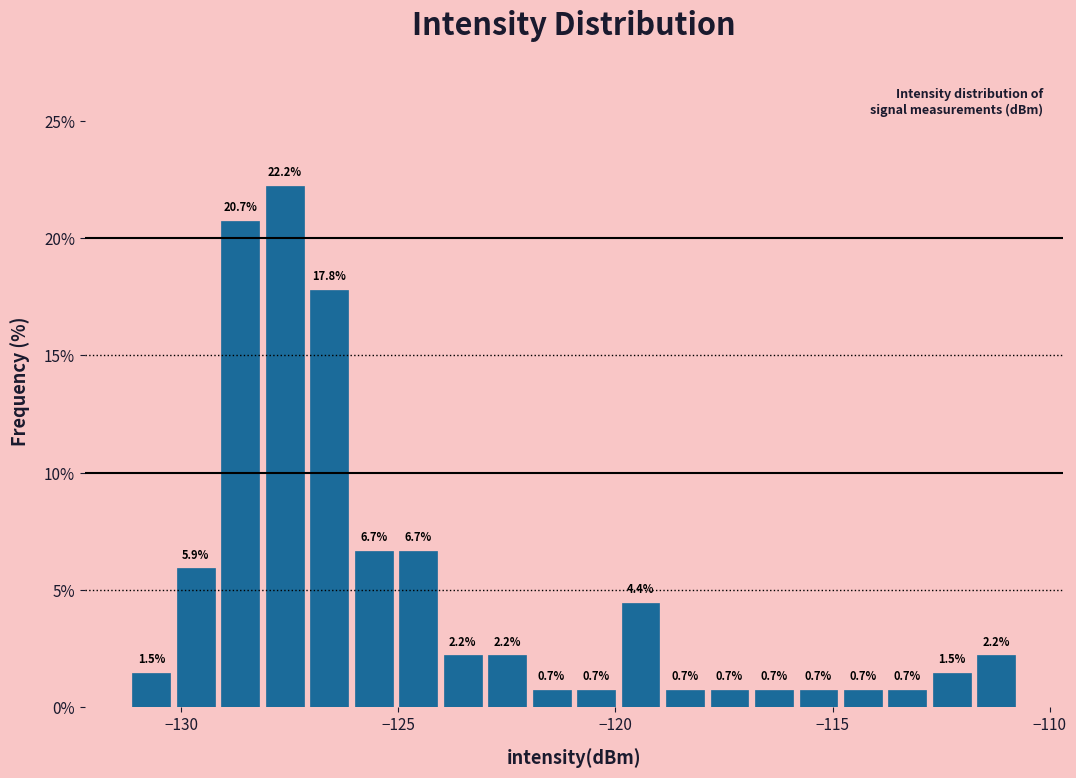

Around what value on the x-axis is the tallest bar? Give the approximate position of its centre, as read against the axis.

-127.5